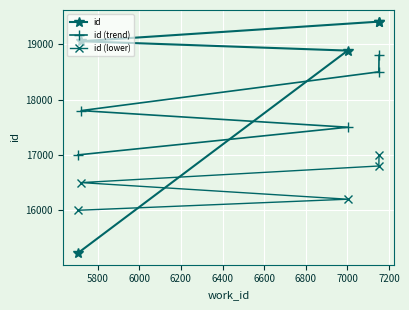

Rank the series by their maximum value, from lowest to highest.

id (lower), id (trend), id